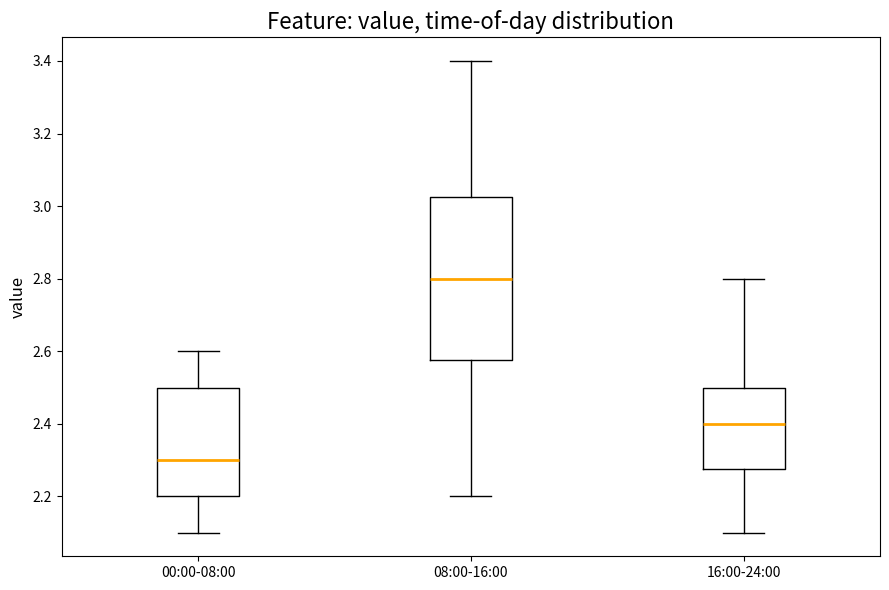

Reading left to right, transcribe this box plot: for each box, give where its median line is, the range the box spans, and where its two whiskers end, as read against the y-axis. The values are not printed on the chart, so give them approximately, as read against the axis.

00:00-08:00: median 2.30, box 2.20 to 2.50, whiskers 2.10 to 2.60
08:00-16:00: median 2.80, box 2.58 to 3.02, whiskers 2.20 to 3.40
16:00-24:00: median 2.40, box 2.28 to 2.50, whiskers 2.10 to 2.80